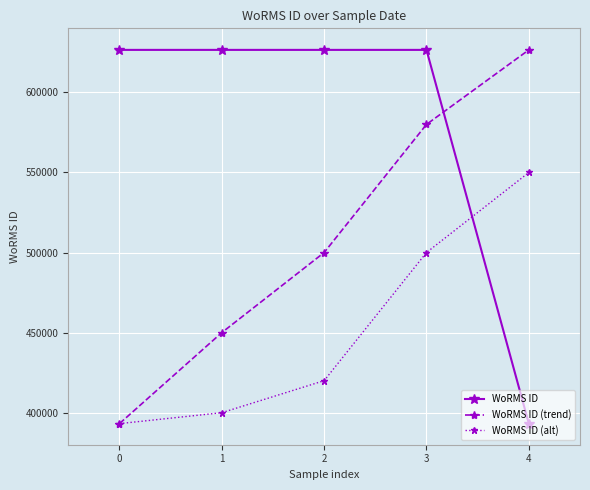

What are all the series names shown in the legend?

WoRMS ID, WoRMS ID (trend), WoRMS ID (alt)